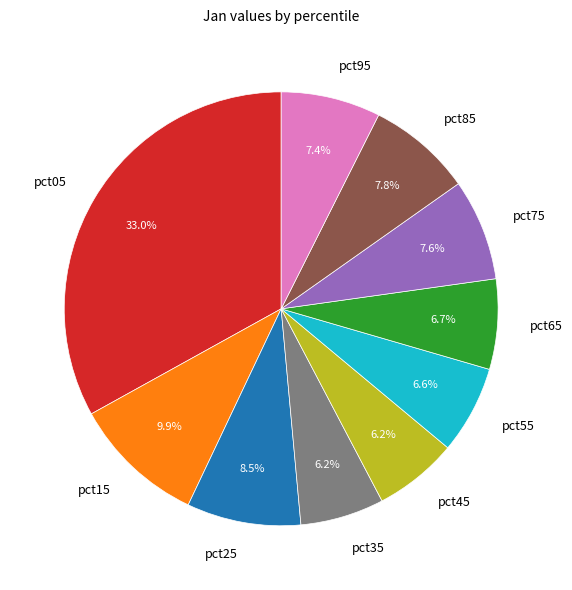

Which slice is the largest?

pct05